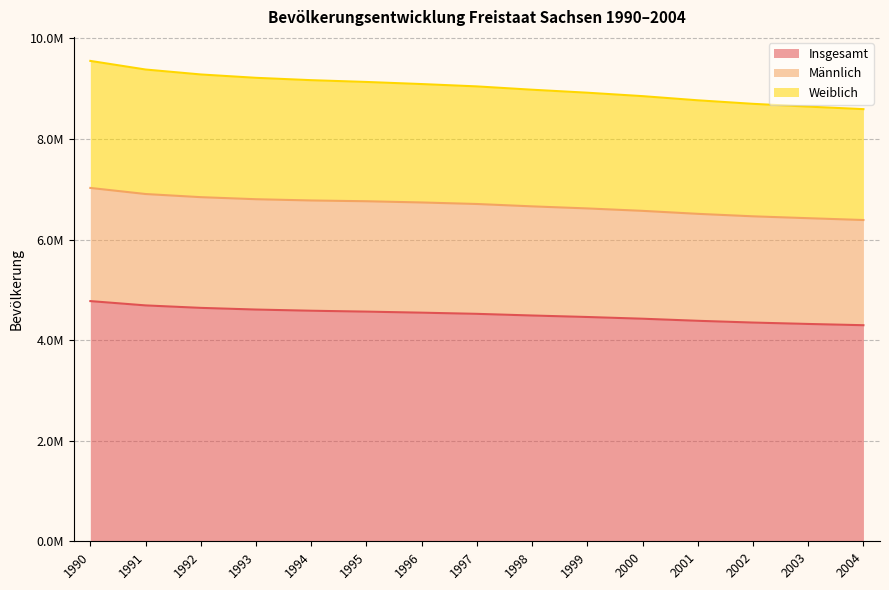

Which series changed the most between 1992 and 1993?

Weiblich